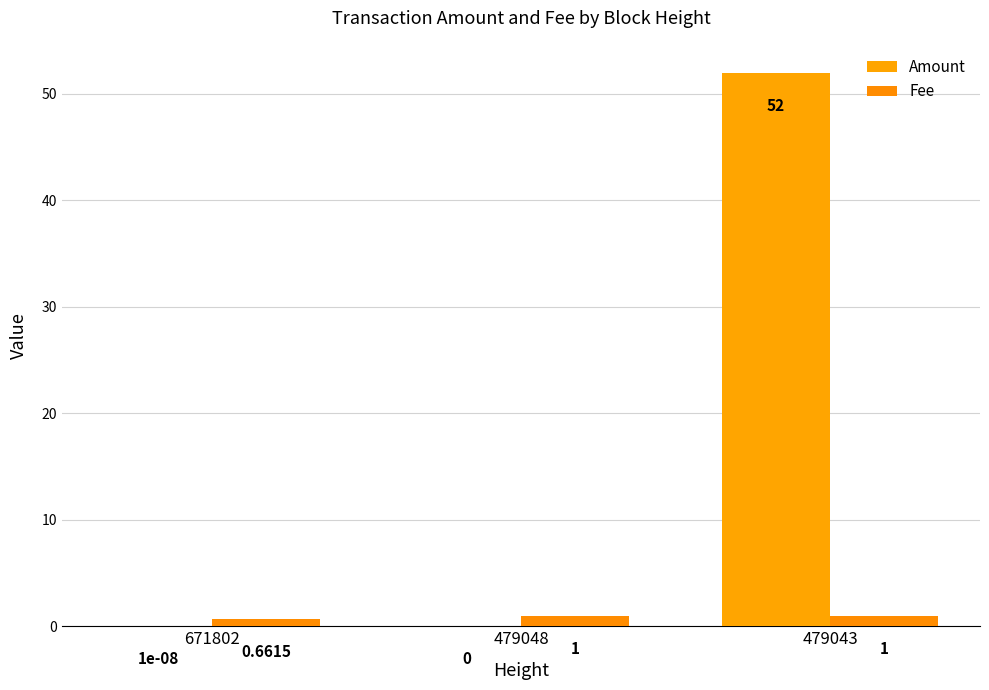

Count the Fee values in the range 0 to 1.

3